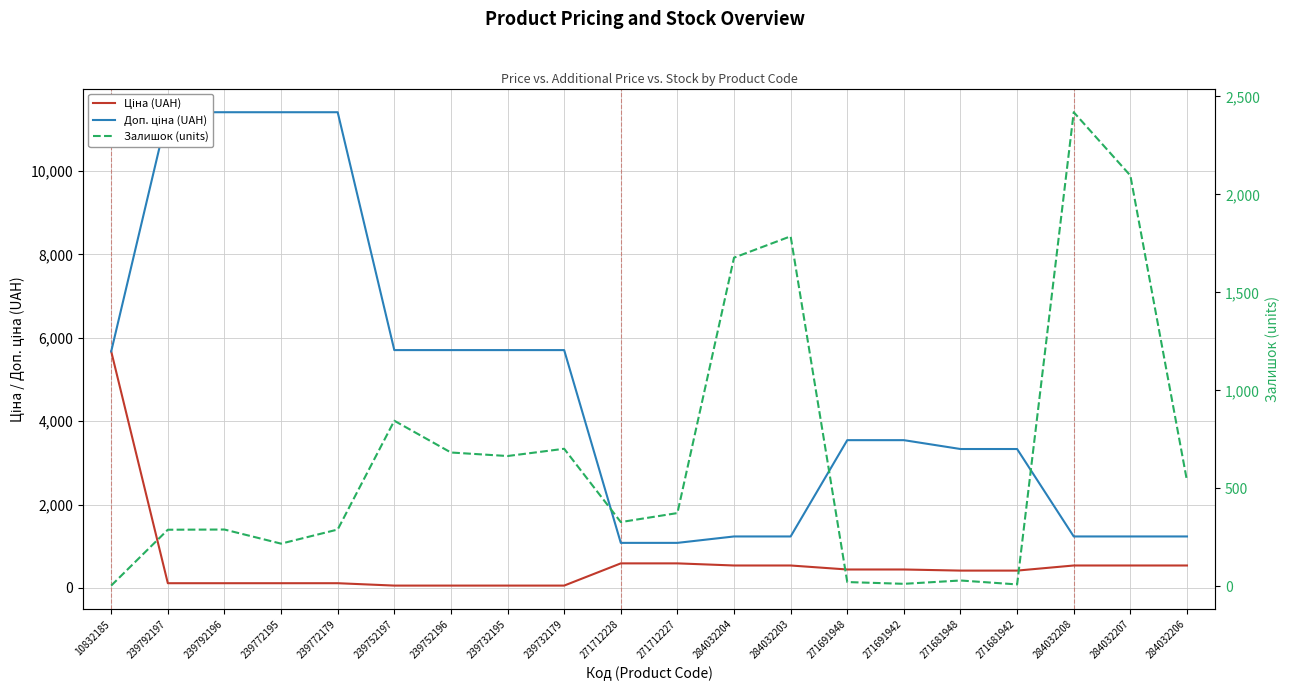

Where do Залишок (units) and Доп. ціна (UAH) first cross each other?

271712227 and 284032204